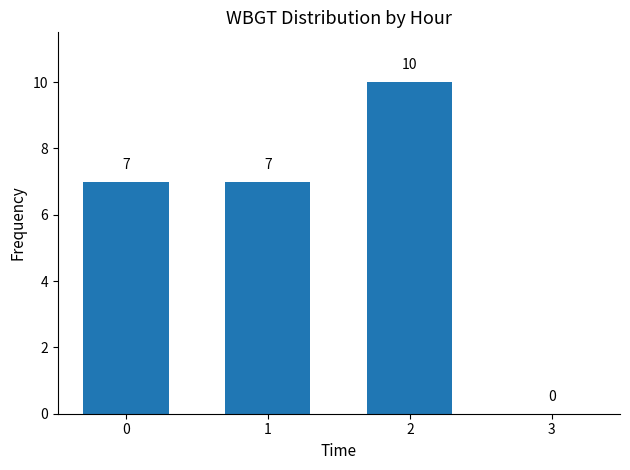

True or false: the data shows 5 at 1.

False